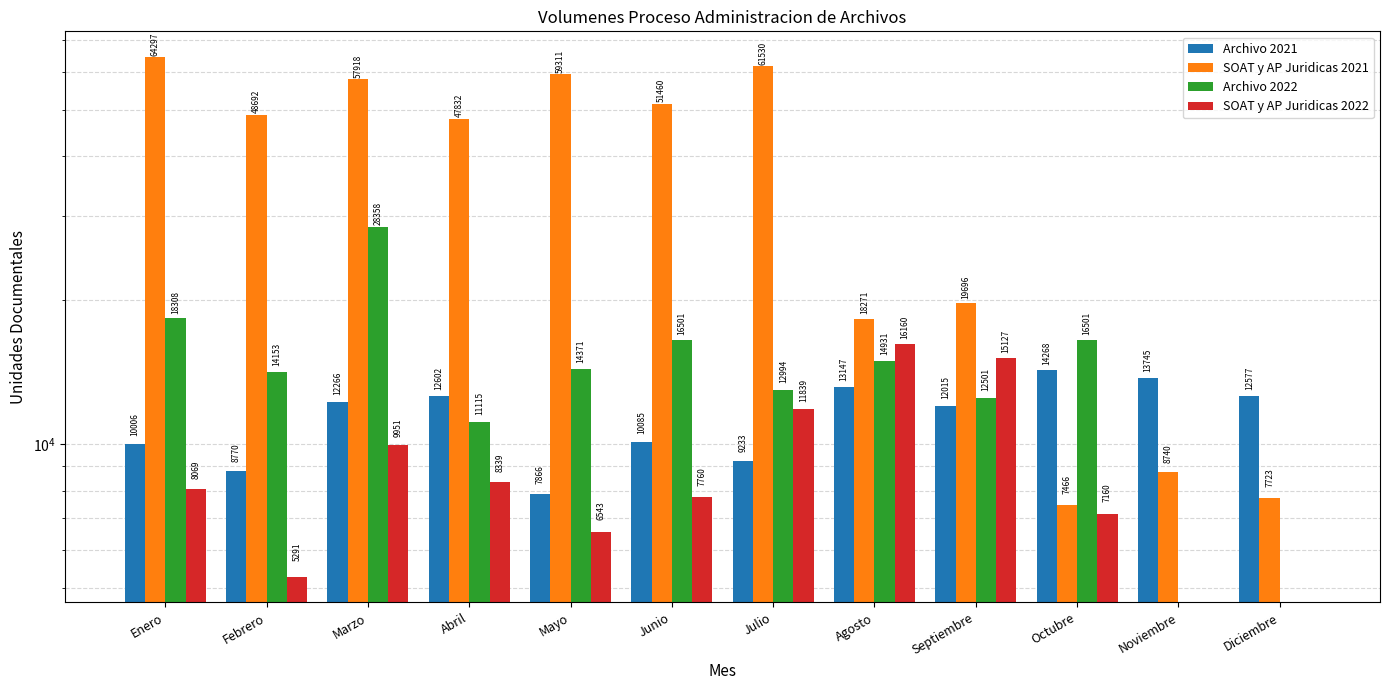

What is the value of the SOAT y AP Juridicas 2021 bar at the 6th from the left?

51460